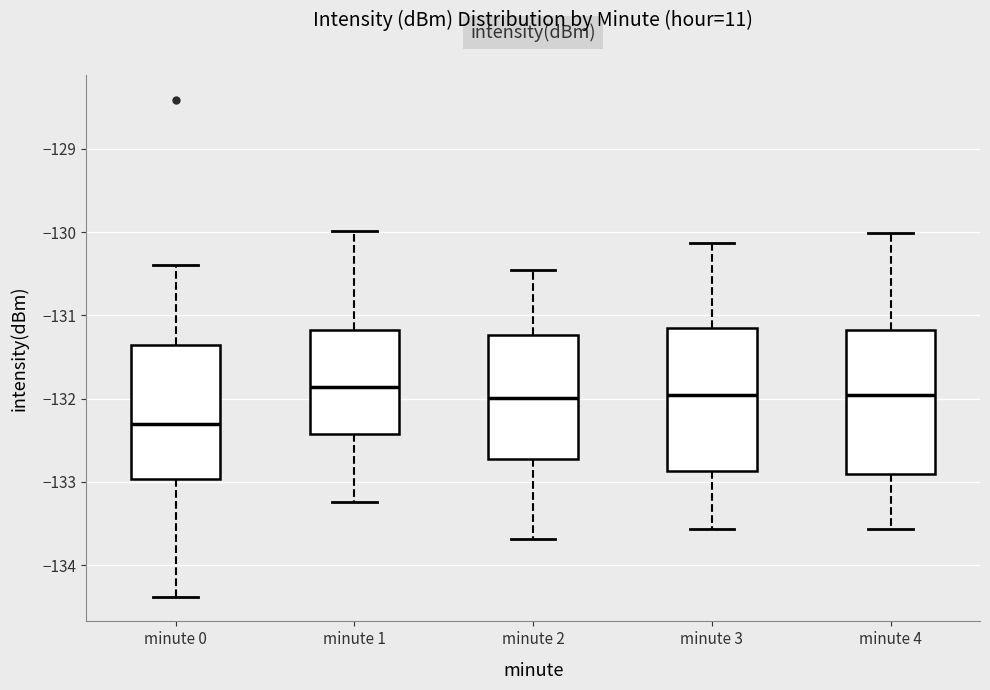

Where is the lower edge of the box for minute 3 on the y-axis? The values are not printed on the chart, so give them approximately, as read against the axis.

-132.9